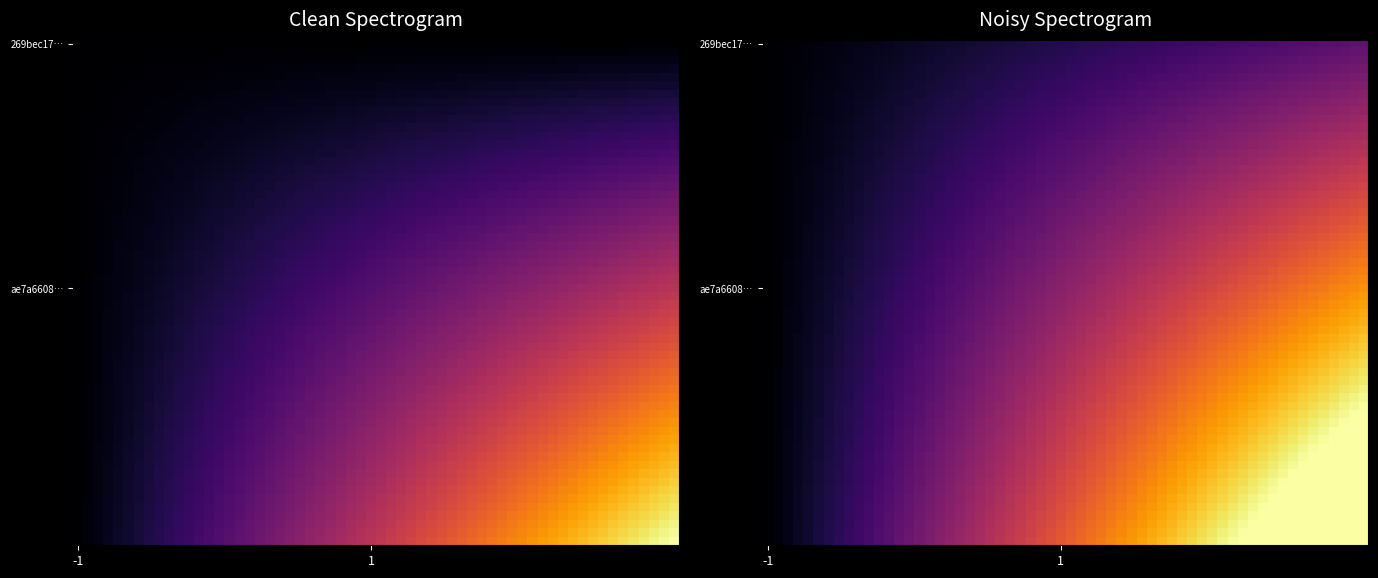

Is it true that ae7a6608f0109f575a13f3e1ebe2e3f407256f6 equals 26 at io_index?

False